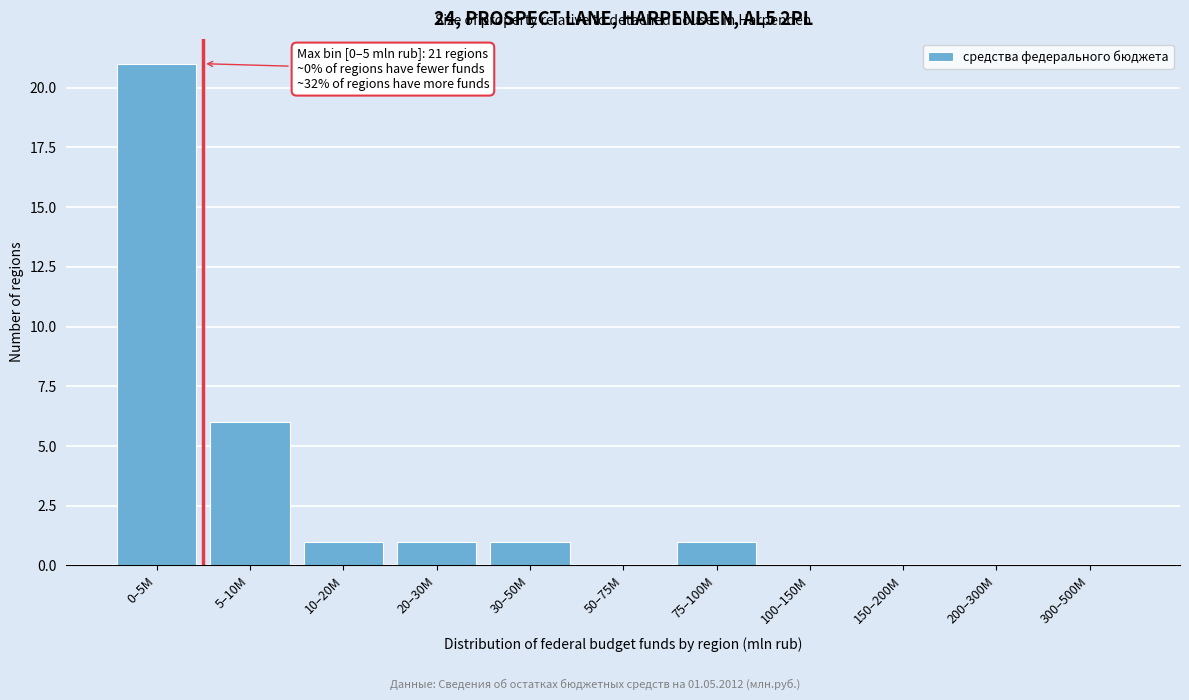

Reading left to right, list all the values displayed in this chart.

0–5M=21	5–10M=6	10–20M=1	20–30M=1	30–50M=1	50–75M=0	75–100M=1	100–150M=0	150–200M=0	200–300M=0	300–500M=0